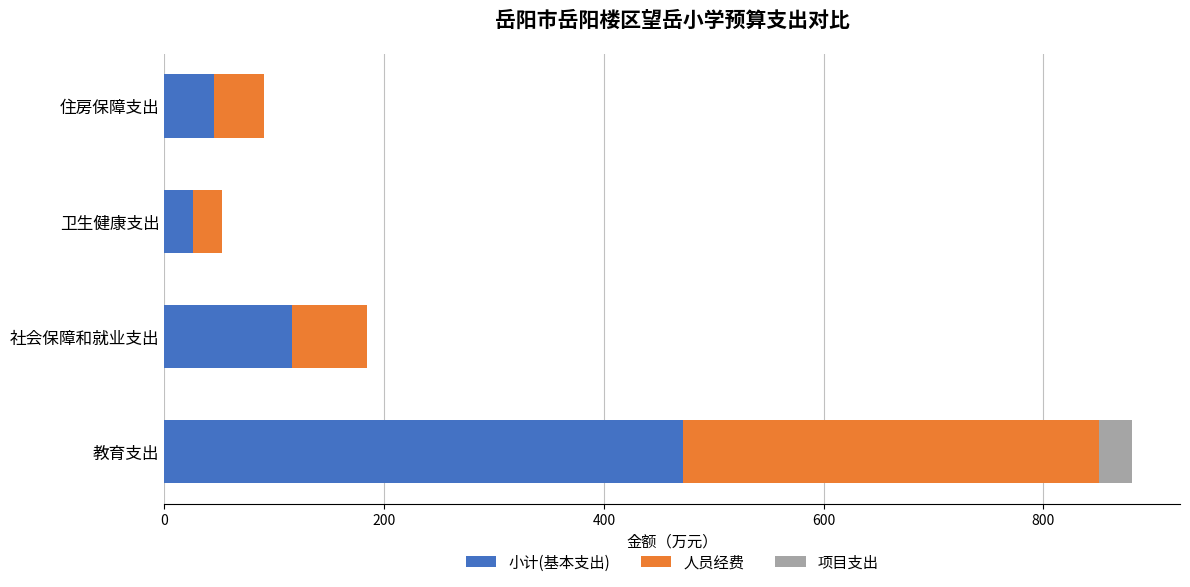

What is the sum of all 小计(基本支出) values?

659.4